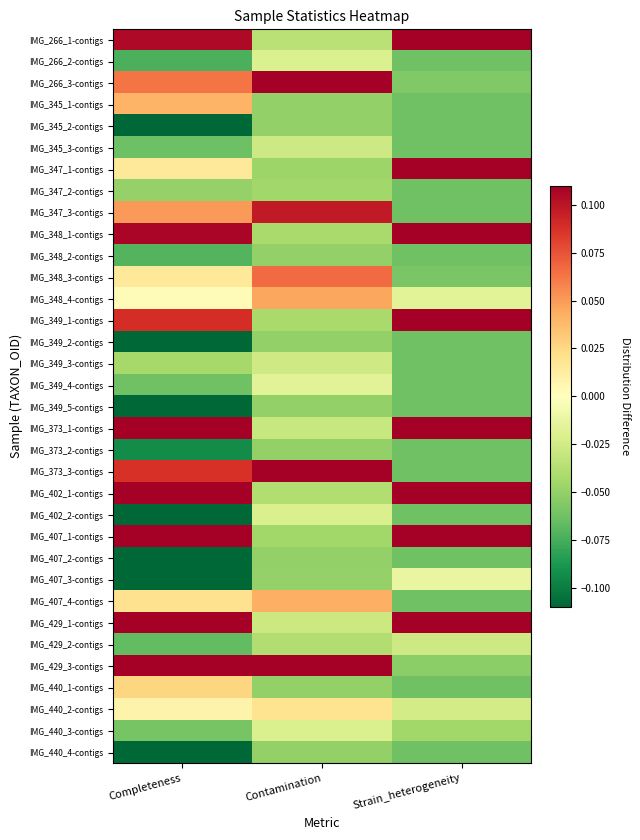

Reading right to left, list all the values displayed in this chart.

IMG_266_1-contigs: Strain_heterogeneity=0.1	Contamination=-0.0	Completeness=0.1
IMG_266_2-contigs: Strain_heterogeneity=-0.1	Contamination=-0.0	Completeness=-0.1
IMG_266_3-contigs: Strain_heterogeneity=-0.1	Contamination=0.1	Completeness=0.1
IMG_345_1-contigs: Strain_heterogeneity=-0.1	Contamination=-0.1	Completeness=0.0
IMG_345_2-contigs: Strain_heterogeneity=-0.1	Contamination=-0.1	Completeness=-0.1
IMG_345_3-contigs: Strain_heterogeneity=-0.1	Contamination=-0.0	Completeness=-0.1
IMG_347_1-contigs: Strain_heterogeneity=0.1	Contamination=-0.0	Completeness=0.0
IMG_347_2-contigs: Strain_heterogeneity=-0.1	Contamination=-0.0	Completeness=-0.0
IMG_347_3-contigs: Strain_heterogeneity=-0.1	Contamination=0.1	Completeness=0.1
IMG_348_1-contigs: Strain_heterogeneity=0.1	Contamination=-0.0	Completeness=0.1
IMG_348_2-contigs: Strain_heterogeneity=-0.1	Contamination=-0.1	Completeness=-0.1
IMG_348_3-contigs: Strain_heterogeneity=-0.1	Contamination=0.1	Completeness=0.0
IMG_348_4-contigs: Strain_heterogeneity=-0.0	Contamination=0.0	Completeness=0.0
IMG_349_1-contigs: Strain_heterogeneity=0.1	Contamination=-0.0	Completeness=0.1
IMG_349_2-contigs: Strain_heterogeneity=-0.1	Contamination=-0.1	Completeness=-0.1
IMG_349_3-contigs: Strain_heterogeneity=-0.1	Contamination=-0.0	Completeness=-0.0
IMG_349_4-contigs: Strain_heterogeneity=-0.1	Contamination=-0.0	Completeness=-0.1
IMG_349_5-contigs: Strain_heterogeneity=-0.1	Contamination=-0.1	Completeness=-0.1
IMG_373_1-contigs: Strain_heterogeneity=0.1	Contamination=-0.0	Completeness=0.1
IMG_373_2-contigs: Strain_heterogeneity=-0.1	Contamination=-0.1	Completeness=-0.1
IMG_373_3-contigs: Strain_heterogeneity=-0.1	Contamination=0.1	Completeness=0.1
IMG_402_1-contigs: Strain_heterogeneity=0.1	Contamination=-0.0	Completeness=0.1
IMG_402_2-contigs: Strain_heterogeneity=-0.1	Contamination=-0.0	Completeness=-0.1
IMG_407_1-contigs: Strain_heterogeneity=0.1	Contamination=-0.0	Completeness=0.1
IMG_407_2-contigs: Strain_heterogeneity=-0.1	Contamination=-0.1	Completeness=-0.1
IMG_407_3-contigs: Strain_heterogeneity=-0.0	Contamination=-0.0	Completeness=-0.1
IMG_407_4-contigs: Strain_heterogeneity=-0.1	Contamination=0.0	Completeness=0.0
IMG_429_1-contigs: Strain_heterogeneity=0.1	Contamination=-0.0	Completeness=0.1
IMG_429_2-contigs: Strain_heterogeneity=-0.0	Contamination=-0.0	Completeness=-0.1
IMG_429_3-contigs: Strain_heterogeneity=-0.1	Contamination=0.1	Completeness=0.1
IMG_440_1-contigs: Strain_heterogeneity=-0.1	Contamination=-0.1	Completeness=0.0
IMG_440_2-contigs: Strain_heterogeneity=-0.0	Contamination=0.0	Completeness=0.0
IMG_440_3-contigs: Strain_heterogeneity=-0.0	Contamination=-0.0	Completeness=-0.1
IMG_440_4-contigs: Strain_heterogeneity=-0.1	Contamination=-0.1	Completeness=-0.1